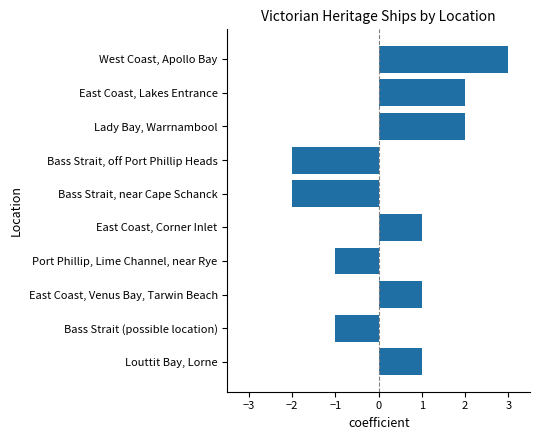

What is the label of the 9th bar from the bottom?

East Coast, Lakes Entrance